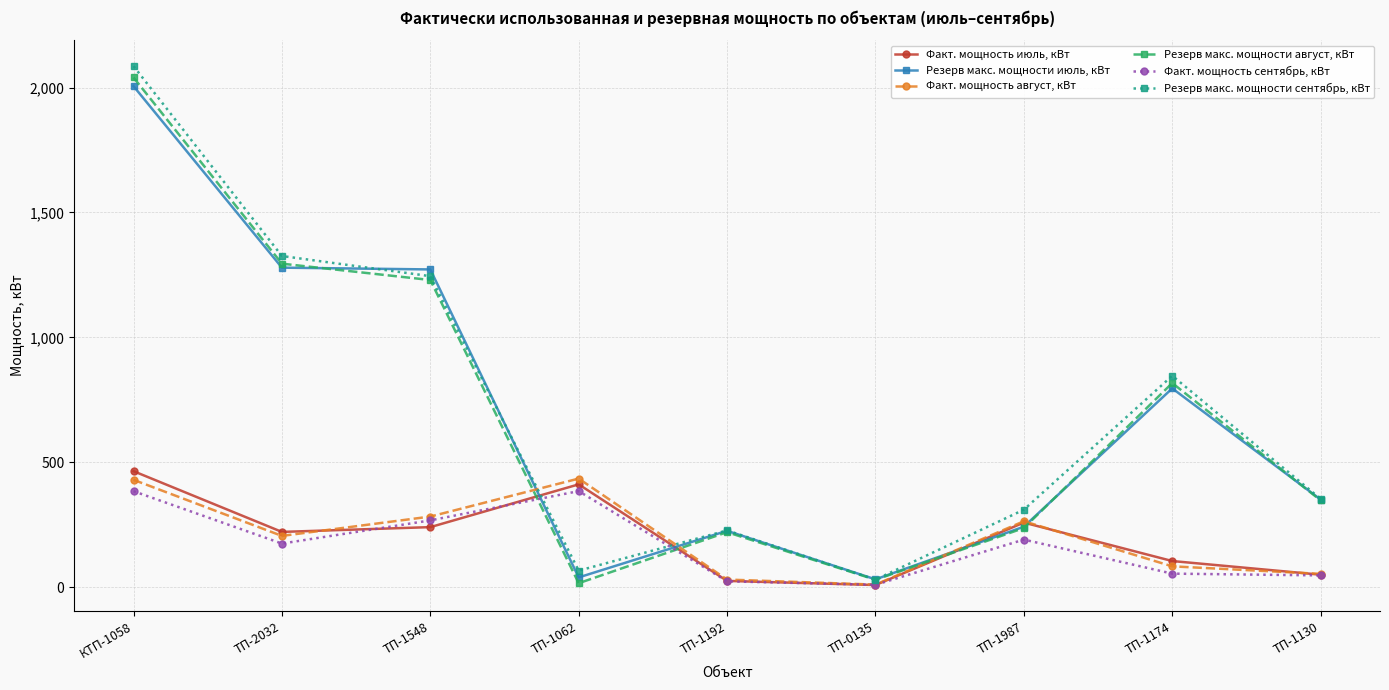

After their last crossing, which series has the higher values: Факт. мощность сентябрь, кВт or Резерв макс. мощности сентябрь, кВт?

Резерв макс. мощности сентябрь, кВт